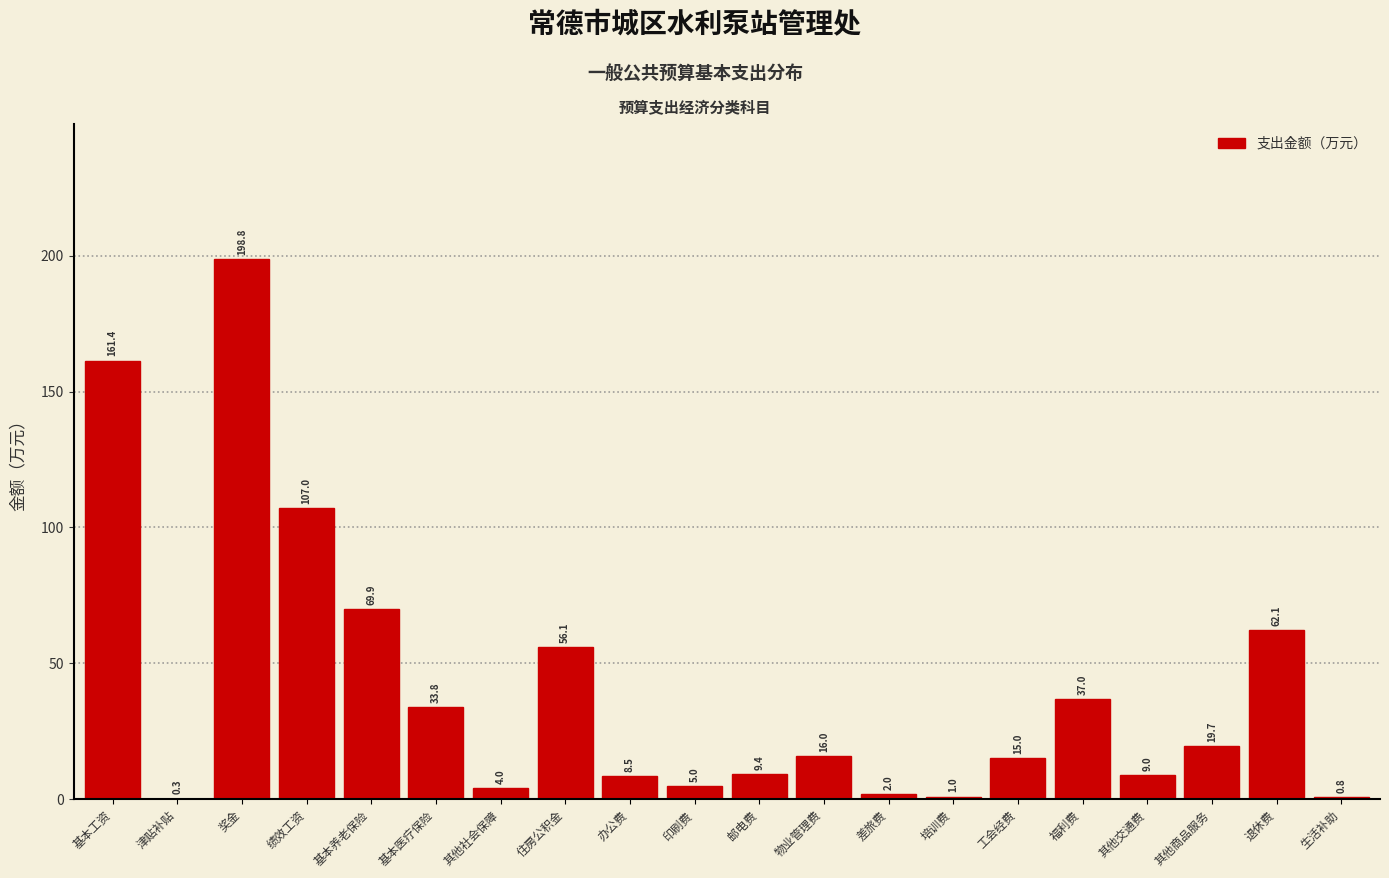

Reading left to right, extract all data points from this chart.

基本工资=161.4	津贴补贴=0.3	奖金=198.8	绩效工资=107.0	基本养老保险=69.9	基本医疗保险=33.8	其他社会保障=4.0	住房公积金=56.1	办公费=8.5	印刷费=5.0	邮电费=9.4	物业管理费=16.0	差旅费=2.0	培训费=1.0	工会经费=15.0	福利费=37.0	其他交通费=9.0	其他商品服务=19.7	退休费=62.1	生活补助=0.8